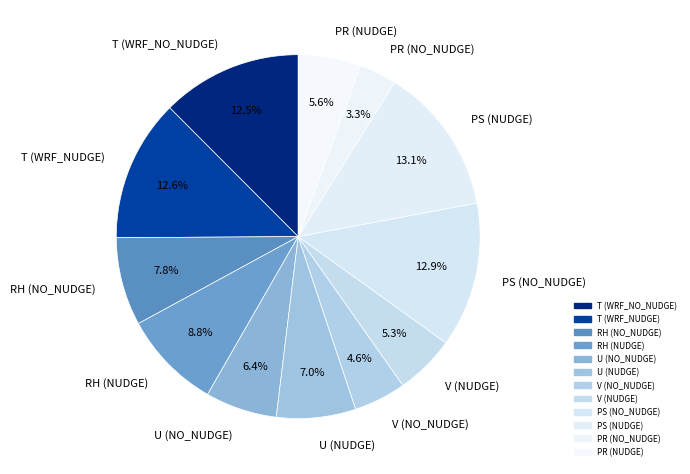

What percentage is NOT represented by RH (NO_NUDGE)?

92.2%